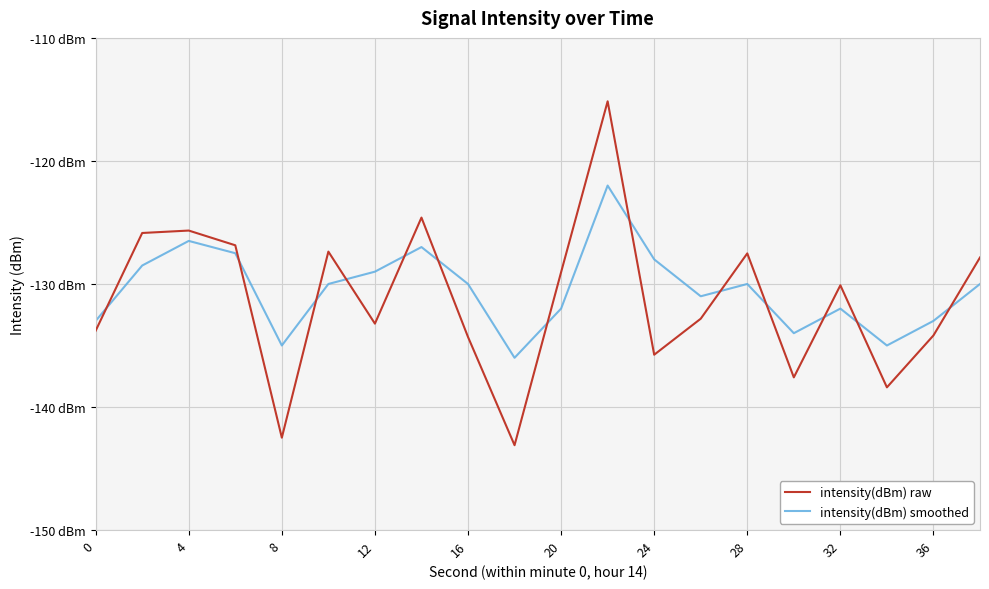

Is this an area chart (filled region under the line)?

No